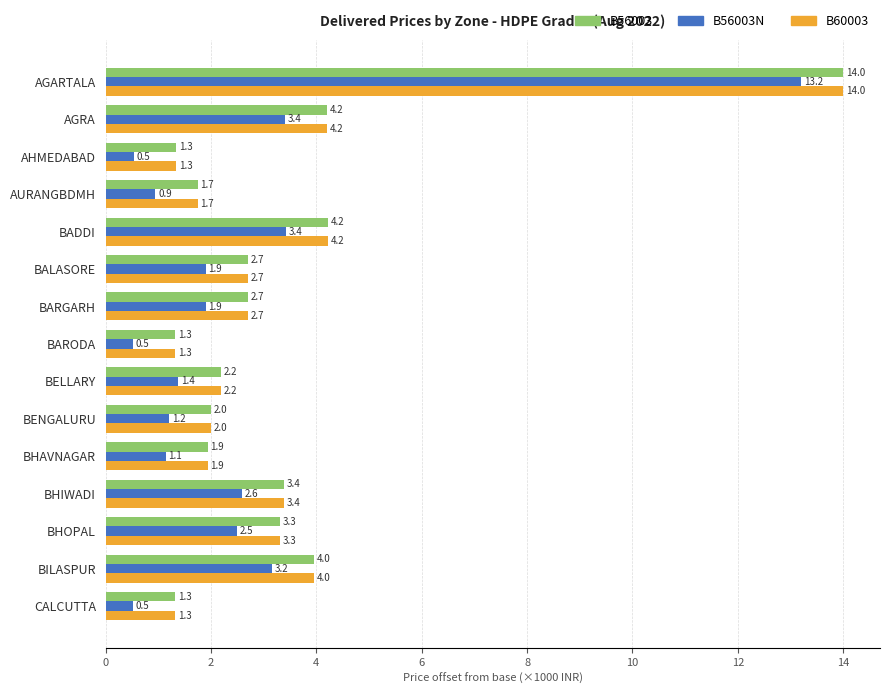

At which category is the sum across all series the highest?

AGARTALA